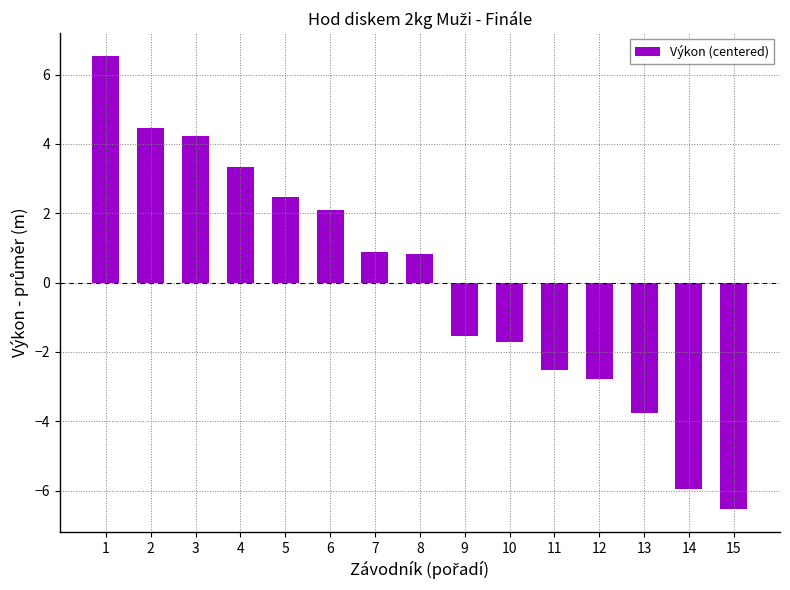

Is it true that the value at 4 is 3.3?

True